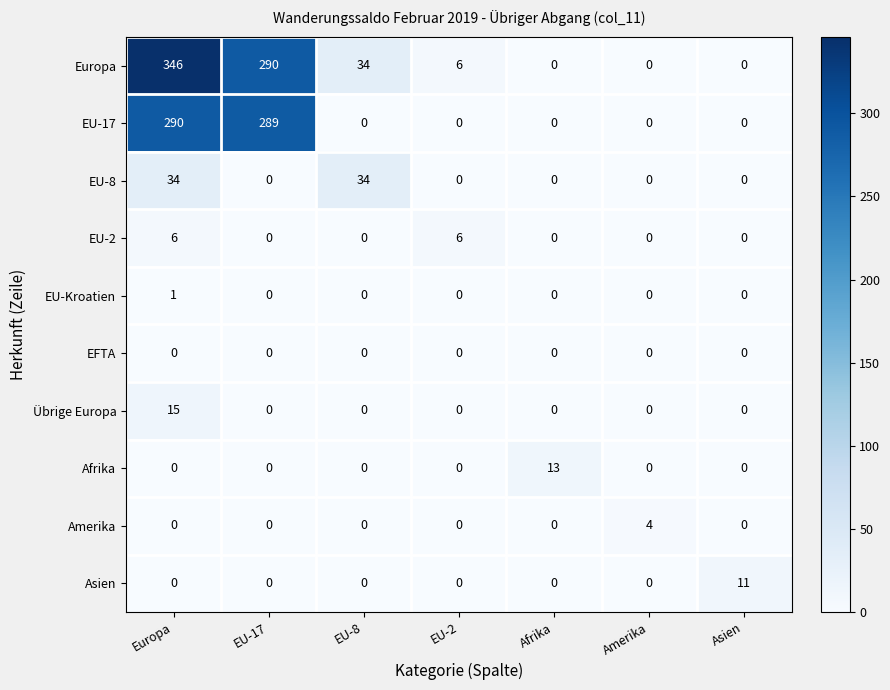

Rank the series by their maximum value, from highest to lowest.

Europa, EU-17, EU-8, Übrige Europa, Afrika, Asien, EU-2, Amerika, EU-Kroatien, EFTA